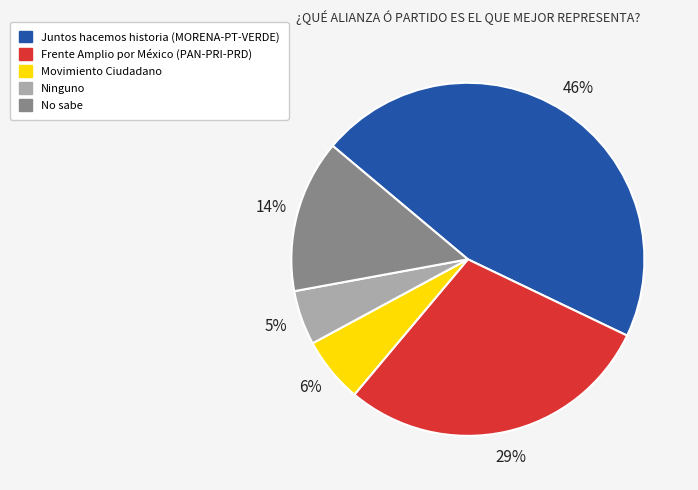

To the nearest percent, what is the difference between the largest and smallest slice percentages?

41%